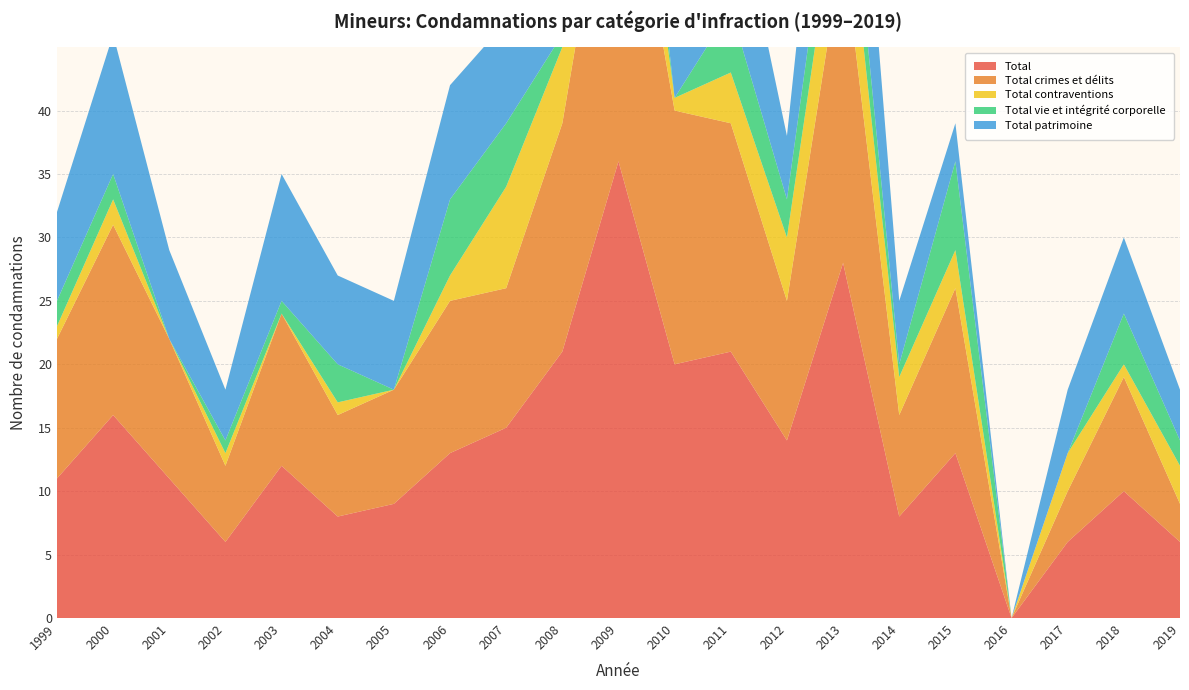

Reading left to right, what are all the values shown in this chart?

Total: 1999=11	2000=16	2001=11	2002=6	2003=12	2004=8	2005=9	2006=13	2007=15	2008=21	2009=36	2010=20	2011=21	2012=14	2013=28	2014=8	2015=13	2016=0	2017=6	2018=10	2019=6
Total crimes et délits: 1999=11	2000=15	2001=11	2002=6	2003=12	2004=8	2005=9	2006=12	2007=11	2008=18	2009=29	2010=20	2011=18	2012=11	2013=25	2014=8	2015=13	2016=0	2017=4	2018=9	2019=3
Total contraventions: 1999=1	2000=2	2001=0	2002=1	2003=0	2004=1	2005=0	2006=2	2007=8	2008=6	2009=9	2010=1	2011=4	2012=5	2013=7	2014=3	2015=3	2016=0	2017=3	2018=1	2019=3
Total vie et intégrité corporelle: 1999=2	2000=2	2001=0	2002=1	2003=1	2004=3	2005=0	2006=6	2007=5	2008=1	2009=7	2010=0	2011=5	2012=3	2013=5	2014=1	2015=7	2016=0	2017=0	2018=4	2019=2
Total patrimoine: 1999=7	2000=11	2001=7	2002=4	2003=10	2004=7	2005=7	2006=9	2007=8	2008=8	2009=25	2010=16	2011=11	2012=5	2013=15	2014=5	2015=3	2016=0	2017=5	2018=6	2019=4